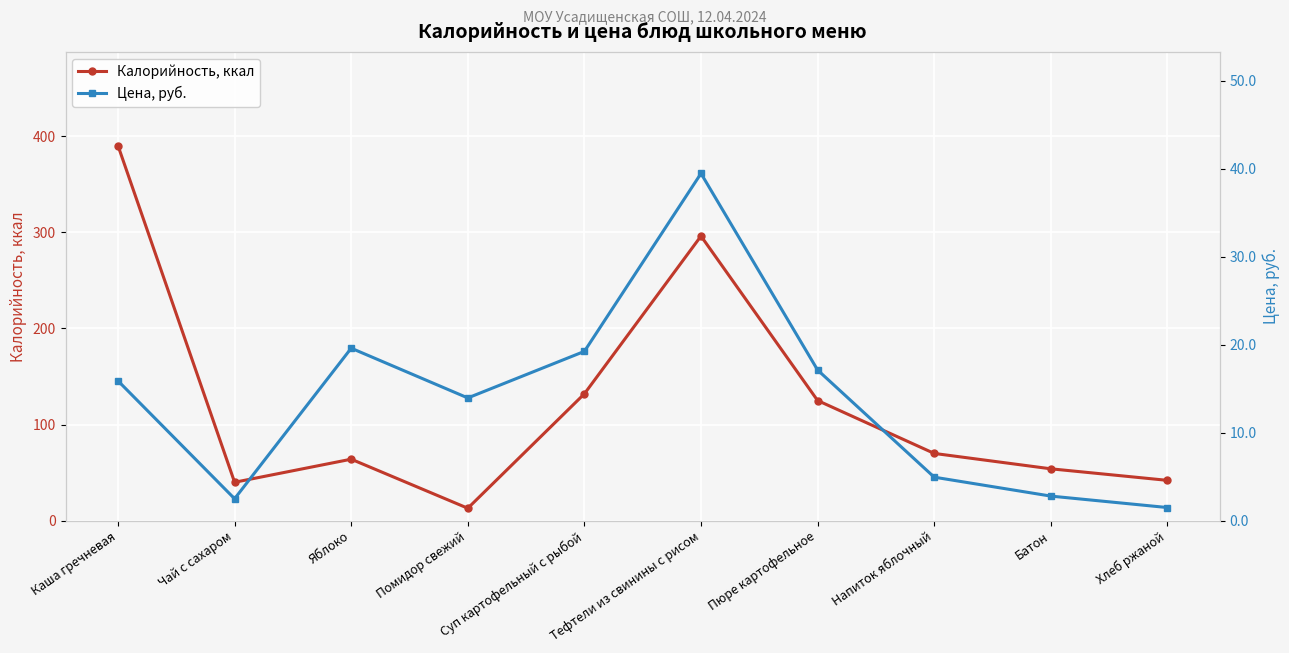

What is the difference between the second highest and minimum values in the Цена, руб. series?

18.1